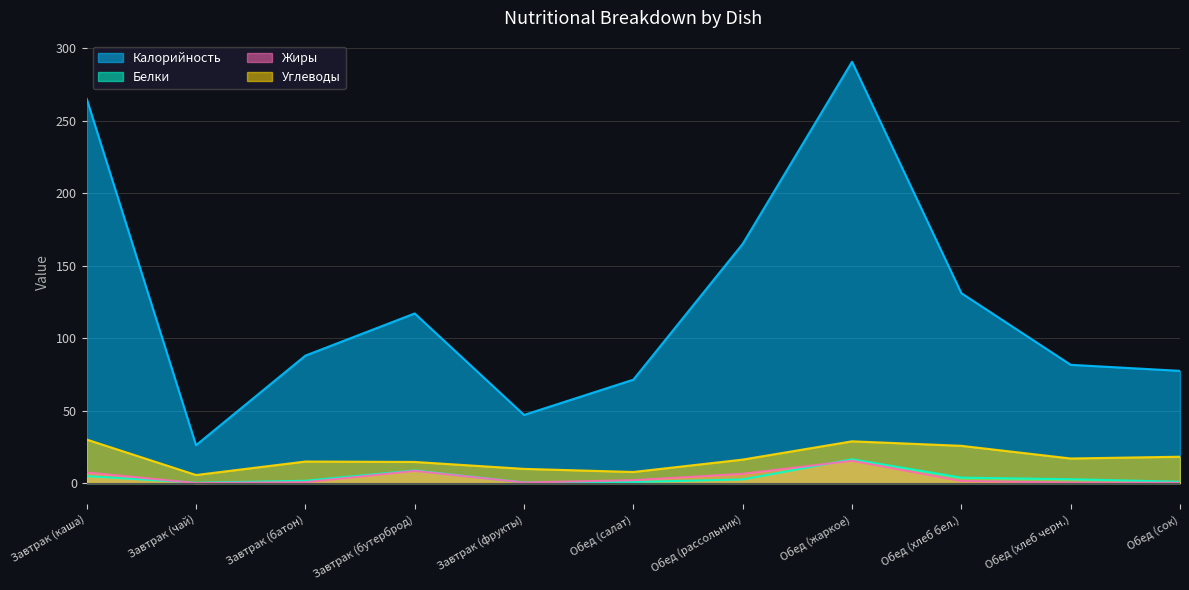

What is the difference between the maximum and minimum values in the Белки series?

16.1